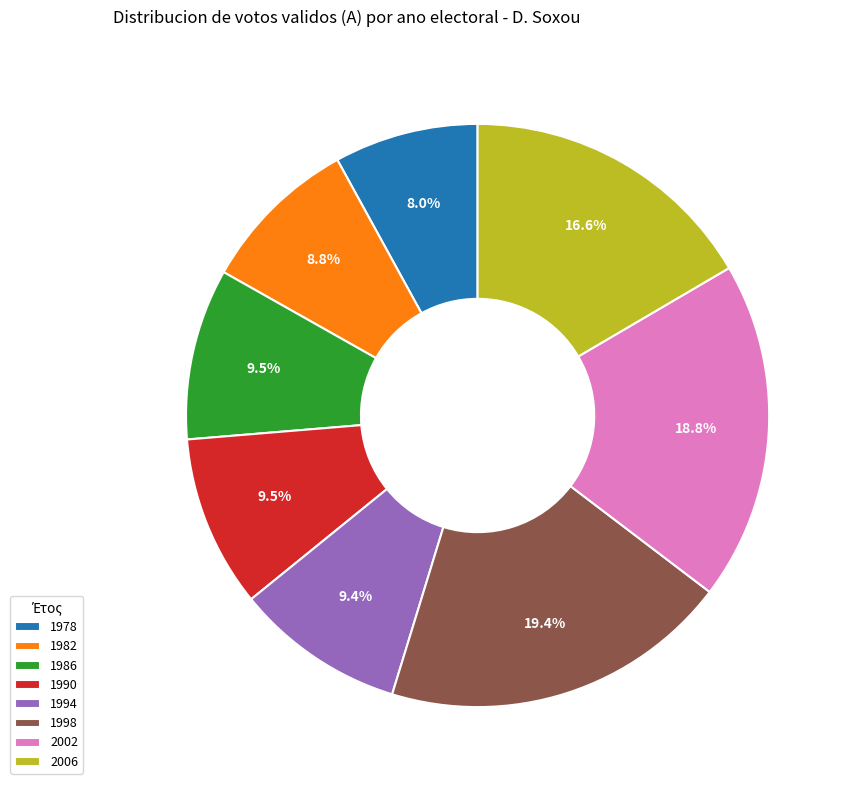

Which category has the biggest portion of the pie?

1998